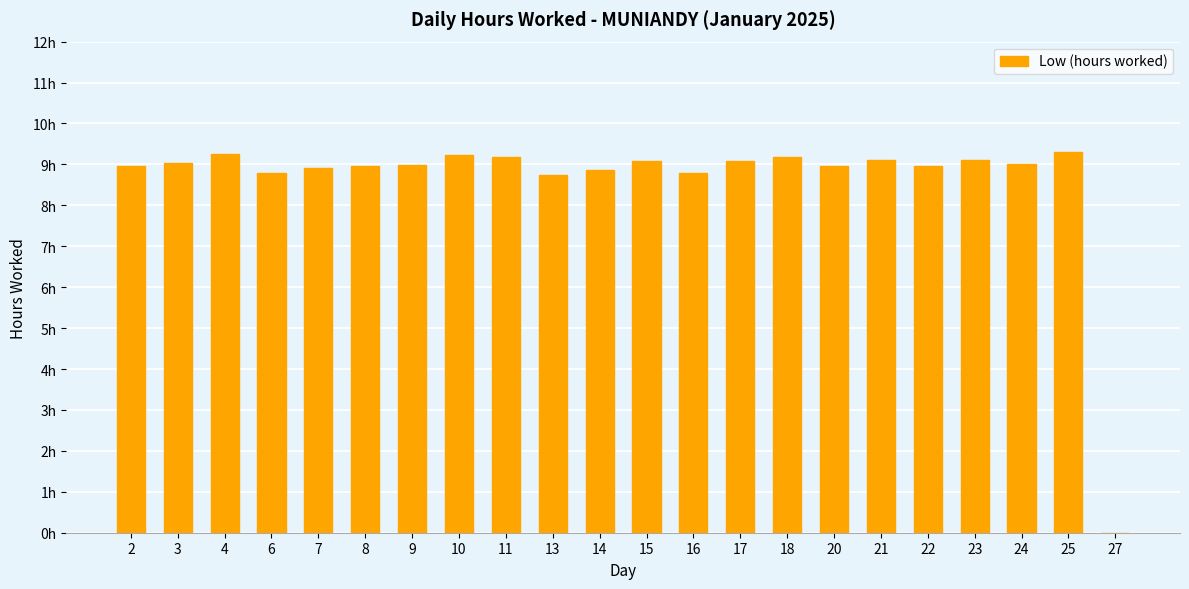

List the labels in order of value, smallest first.

27, 13, 6, 16, 14, 7, 20, 22, 2, 8, 9, 24, 3, 17, 15, 21, 23, 18, 11, 10, 4, 25